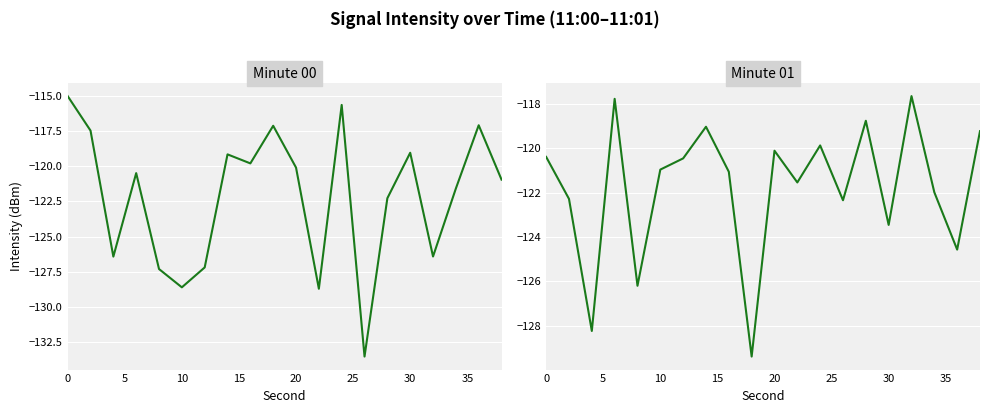

After their last crossing, which series has the higher values: 11:00 or 11:01?

11:01